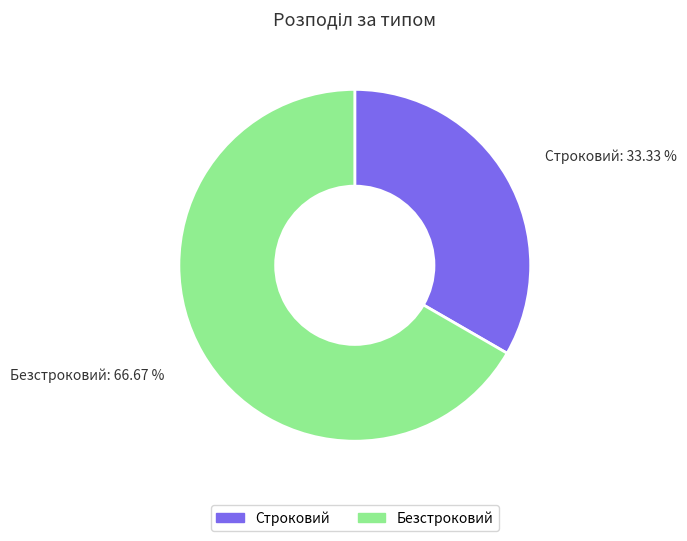

Is it true that Безстроковий is 67% of the pie?

True